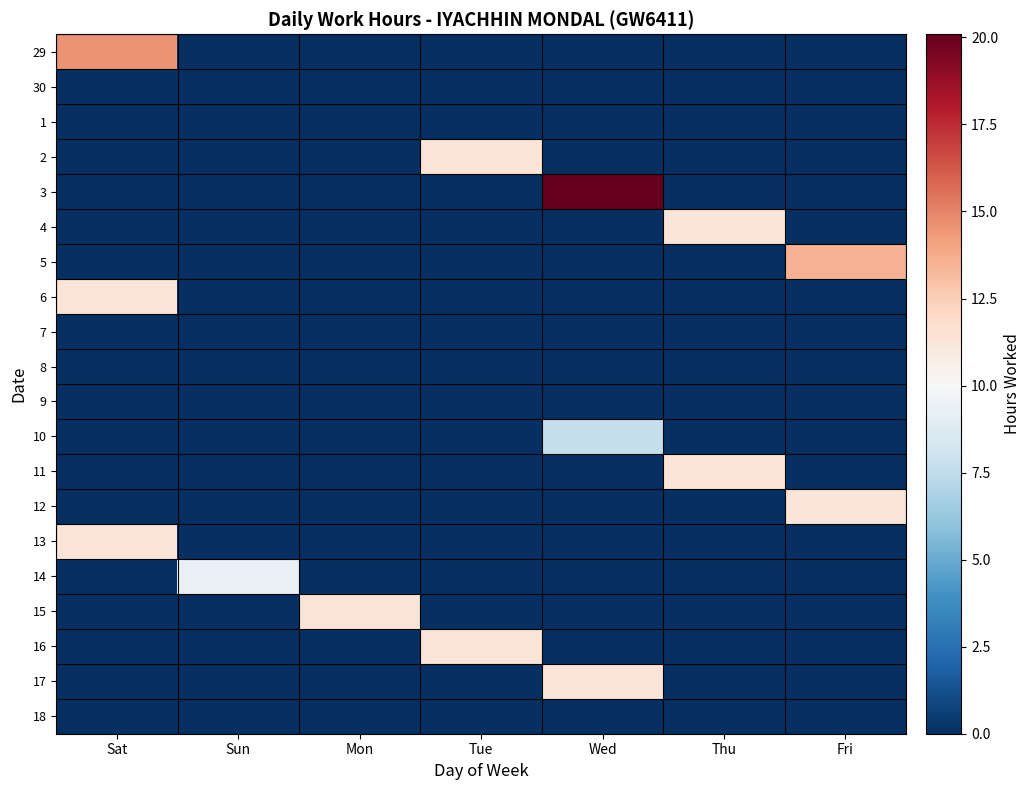

Reading left to right, list all the values displayed in this chart.

29: Sat=14.6	Sun=0.0	Mon=0.0	Tue=0.0	Wed=0.0	Thu=0.0	Fri=0.0
30: Sat=0.0	Sun=0.0	Mon=0.0	Tue=0.0	Wed=0.0	Thu=0.0	Fri=0.0
1: Sat=0.0	Sun=0.0	Mon=0.0	Tue=0.0	Wed=0.0	Thu=0.0	Fri=0.0
2: Sat=0.0	Sun=0.0	Mon=0.0	Tue=11.4	Wed=0.0	Thu=0.0	Fri=0.0
3: Sat=0.0	Sun=0.0	Mon=0.0	Tue=0.0	Wed=20.1	Thu=0.0	Fri=0.0
4: Sat=0.0	Sun=0.0	Mon=0.0	Tue=0.0	Wed=0.0	Thu=11.3	Fri=0.0
5: Sat=0.0	Sun=0.0	Mon=0.0	Tue=0.0	Wed=0.0	Thu=0.0	Fri=13.5
6: Sat=11.4	Sun=0.0	Mon=0.0	Tue=0.0	Wed=0.0	Thu=0.0	Fri=0.0
7: Sat=0.0	Sun=0.0	Mon=0.0	Tue=0.0	Wed=0.0	Thu=0.0	Fri=0.0
8: Sat=0.0	Sun=0.0	Mon=0.0	Tue=0.0	Wed=0.0	Thu=0.0	Fri=0.0
9: Sat=0.0	Sun=0.0	Mon=0.0	Tue=0.0	Wed=0.0	Thu=0.0	Fri=0.0
10: Sat=0.0	Sun=0.0	Mon=0.0	Tue=0.0	Wed=7.7	Thu=0.0	Fri=0.0
11: Sat=0.0	Sun=0.0	Mon=0.0	Tue=0.0	Wed=0.0	Thu=11.3	Fri=0.0
12: Sat=0.0	Sun=0.0	Mon=0.0	Tue=0.0	Wed=0.0	Thu=0.0	Fri=11.3
13: Sat=11.4	Sun=0.0	Mon=0.0	Tue=0.0	Wed=0.0	Thu=0.0	Fri=0.0
14: Sat=0.0	Sun=9.3	Mon=0.0	Tue=0.0	Wed=0.0	Thu=0.0	Fri=0.0
15: Sat=0.0	Sun=0.0	Mon=11.4	Tue=0.0	Wed=0.0	Thu=0.0	Fri=0.0
16: Sat=0.0	Sun=0.0	Mon=0.0	Tue=11.4	Wed=0.0	Thu=0.0	Fri=0.0
17: Sat=0.0	Sun=0.0	Mon=0.0	Tue=0.0	Wed=11.4	Thu=0.0	Fri=0.0
18: Sat=0.0	Sun=0.0	Mon=0.0	Tue=0.0	Wed=0.0	Thu=0.0	Fri=0.0